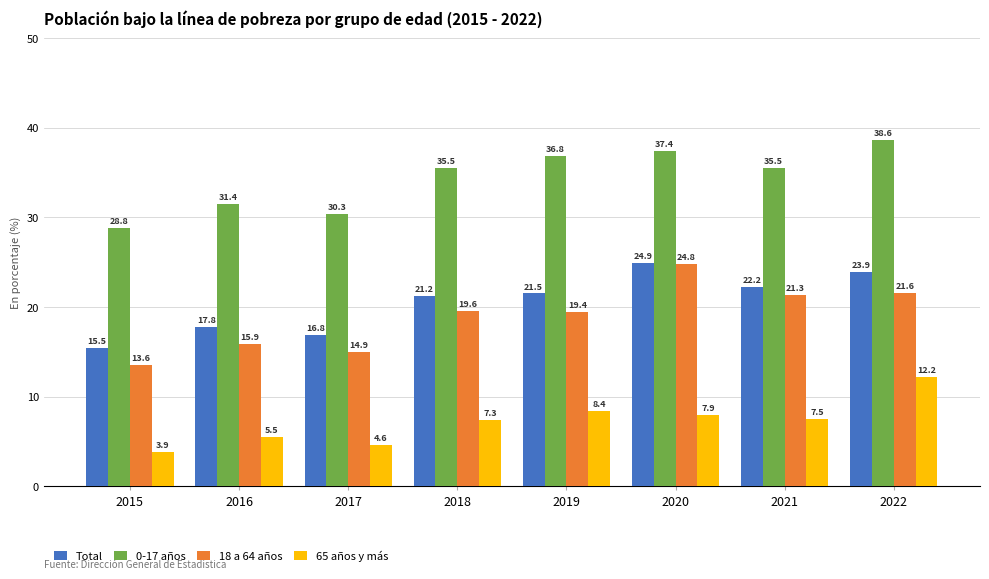

List the series in order of their peak value, lowest first.

65 años y más, 18 a 64 años, Total, 0-17 años